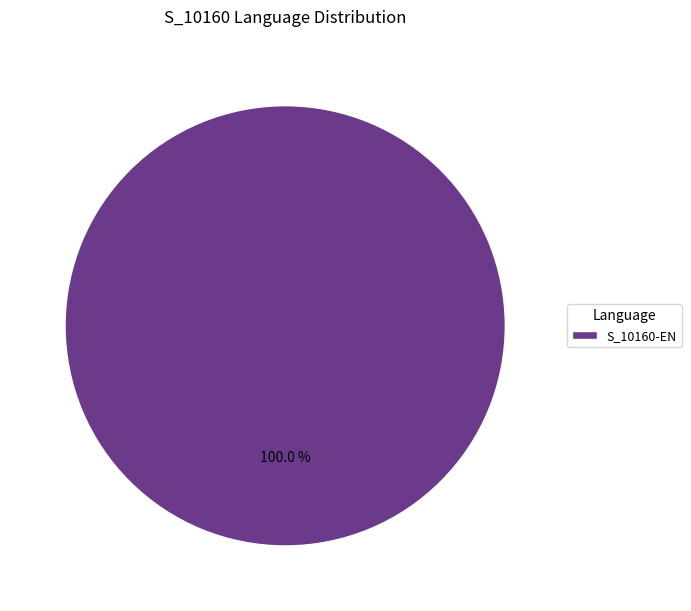

Count the number of slices in the pie.

1